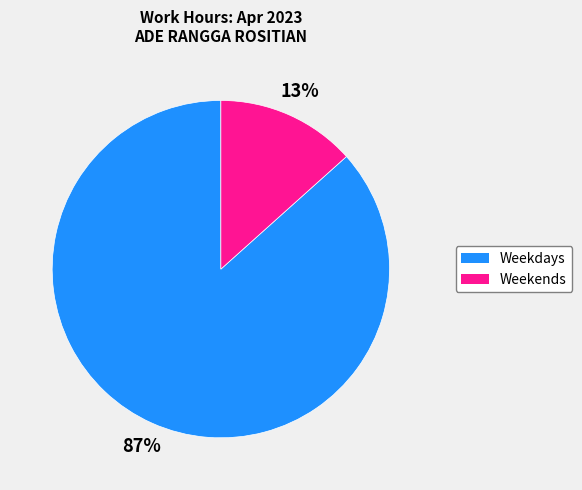

Is there any slice that represents more than half of the pie?

Yes